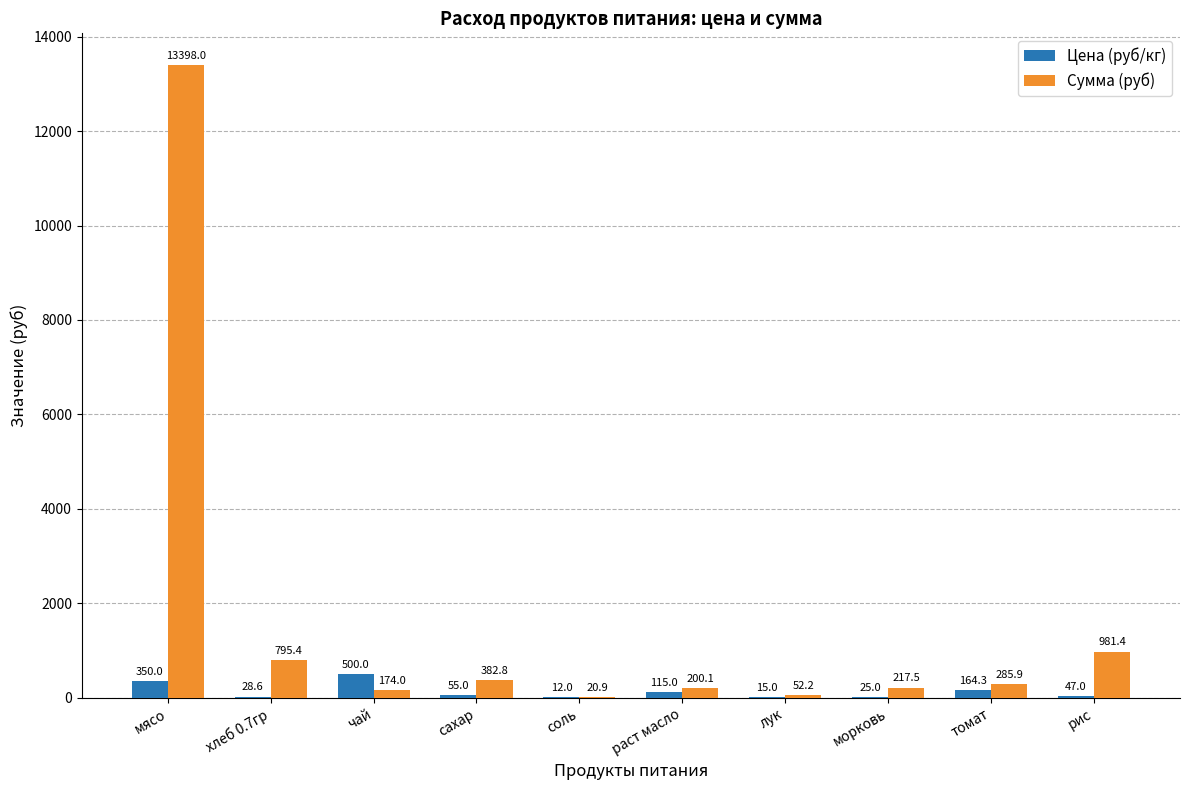

Is it true that Сумма (руб) equals 20955.5 at мясо?

False